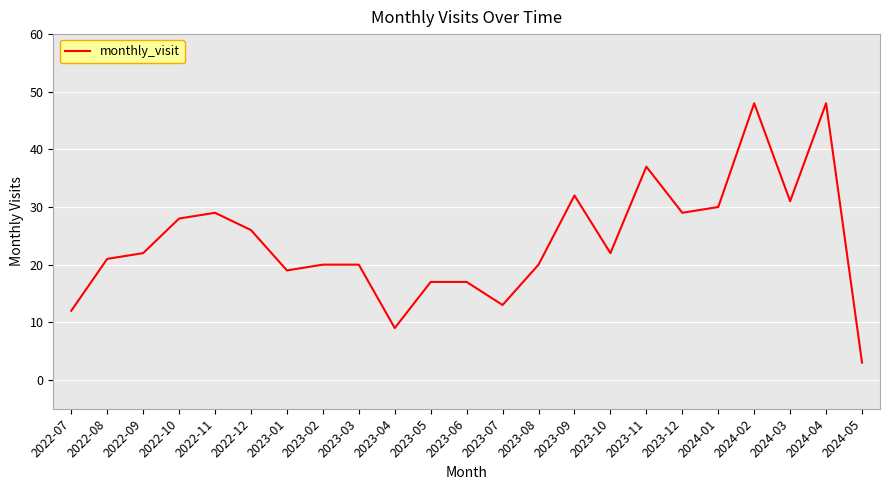

At which label is the value closest to 25?

2022-12